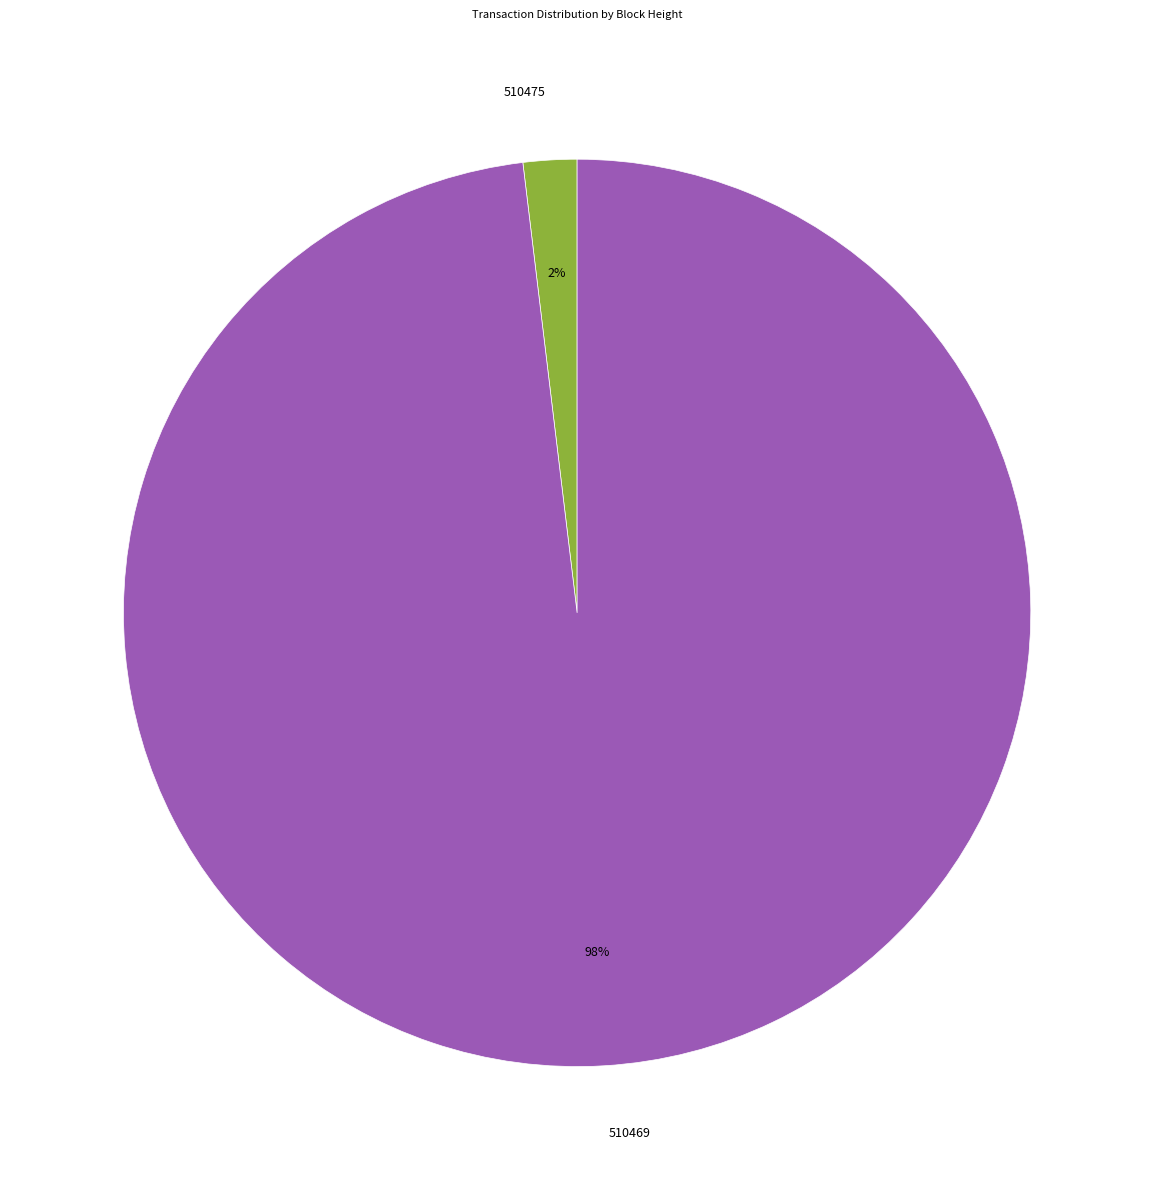

Is it true that 510469 is 98% of the pie?

True